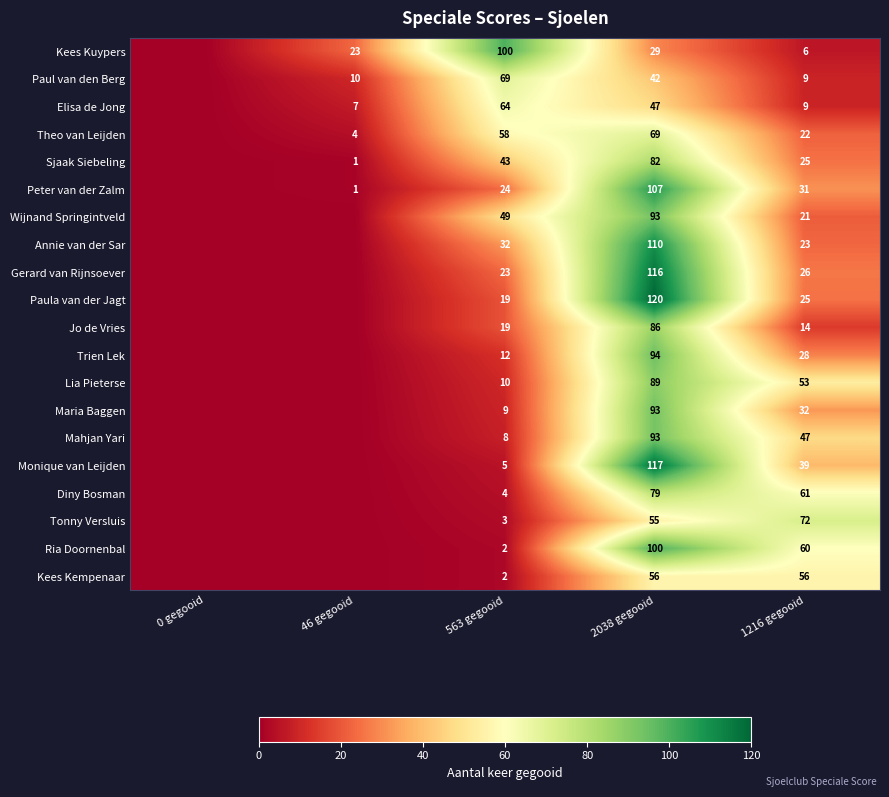

What is the spread (max minus min) of values at 1216 gegooid?

66